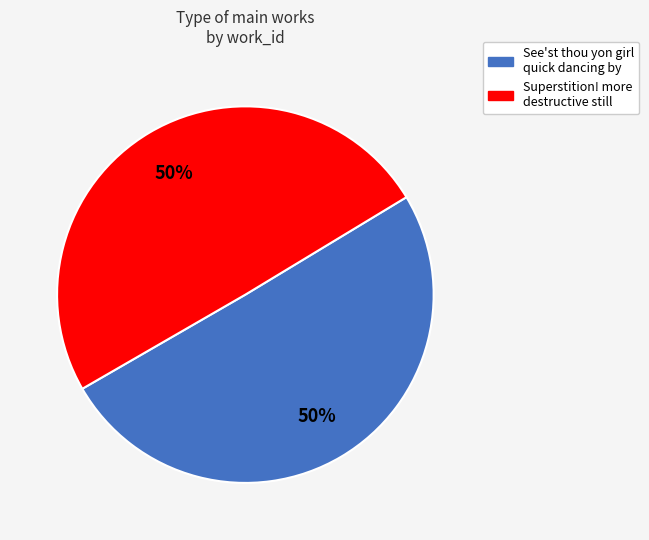

To the nearest percent, what portion does Superstition! more destructive still represent?

50%